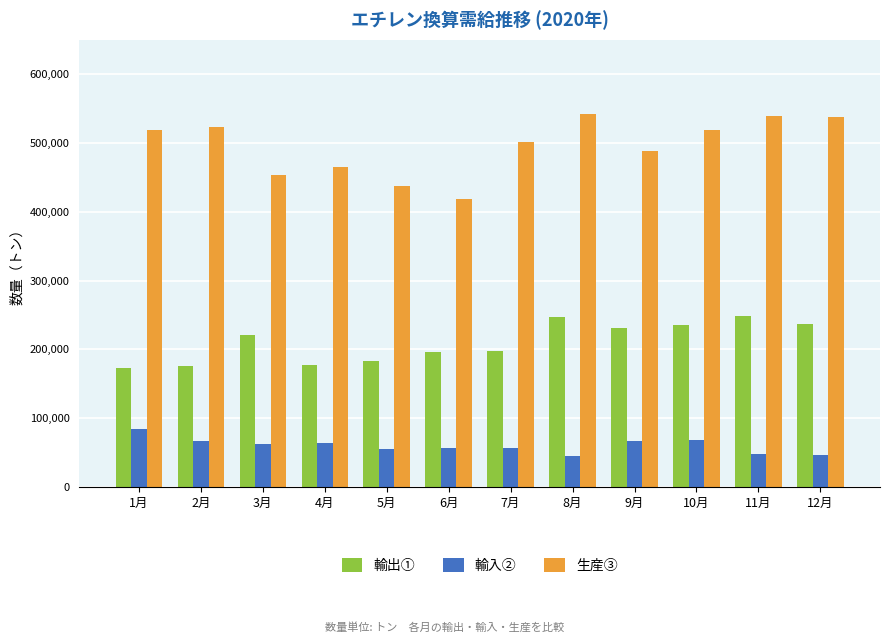

What is the spread (max minus min) of values at 8月?

496700